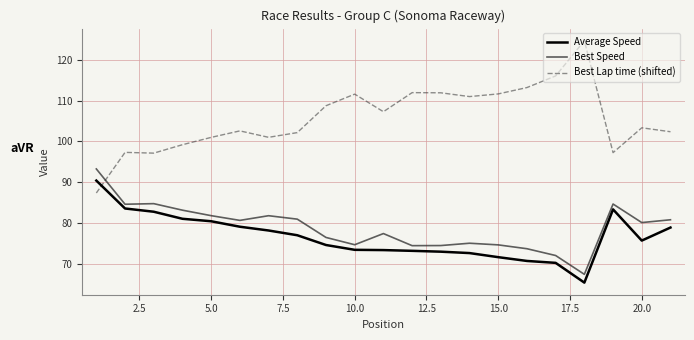

What is the lowest value of the Average Speed series?

65.3